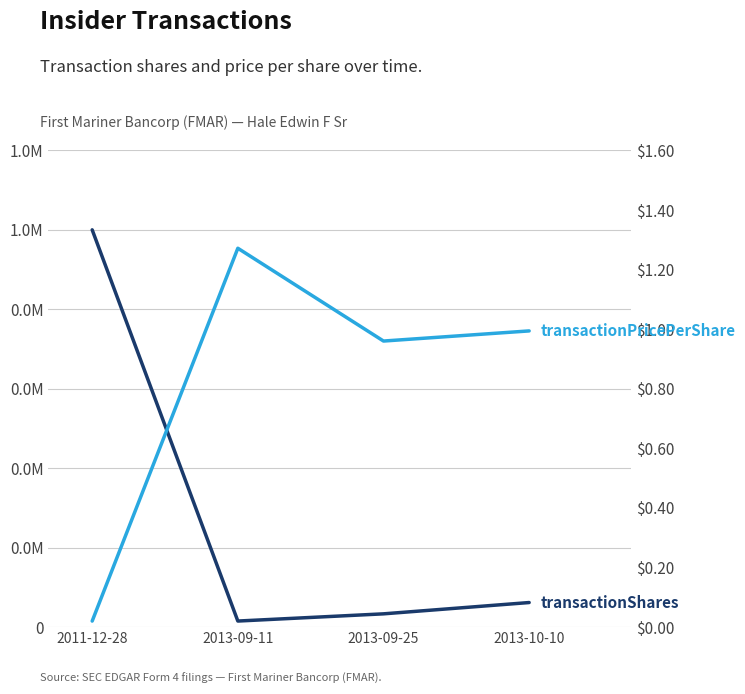

What are all the series names shown in the legend?

transactionShares (normalised), transactionPricePerShare